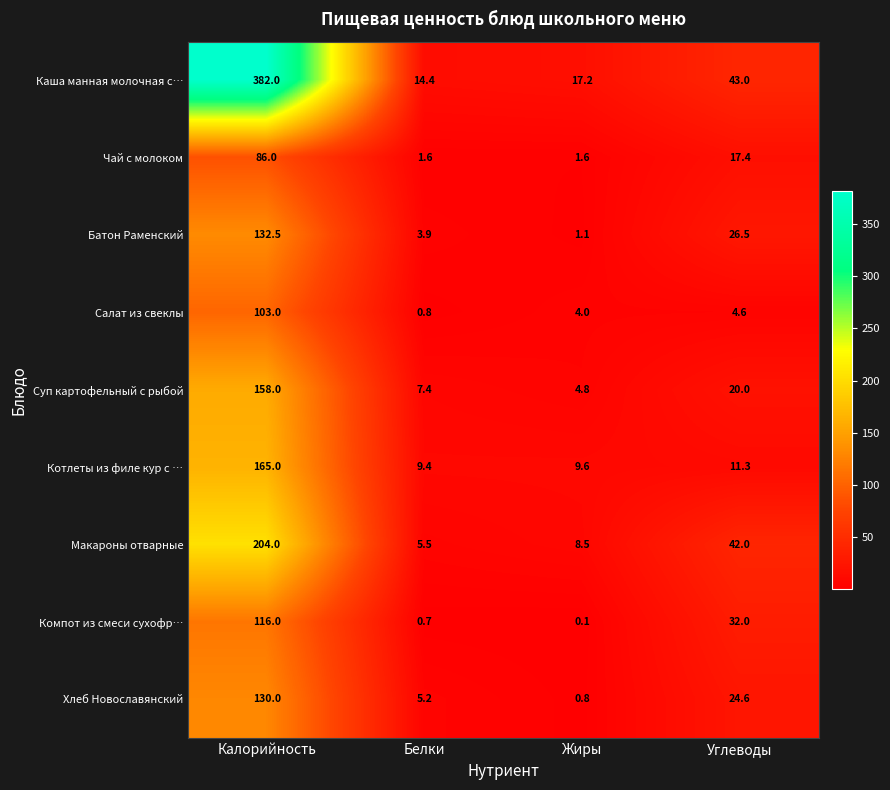

How many values in the Батон Раменский series are below 26?

2